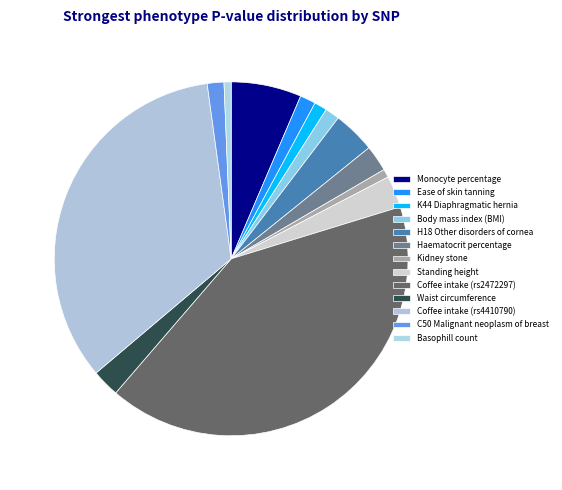

How many segments does this pie chart have?

13